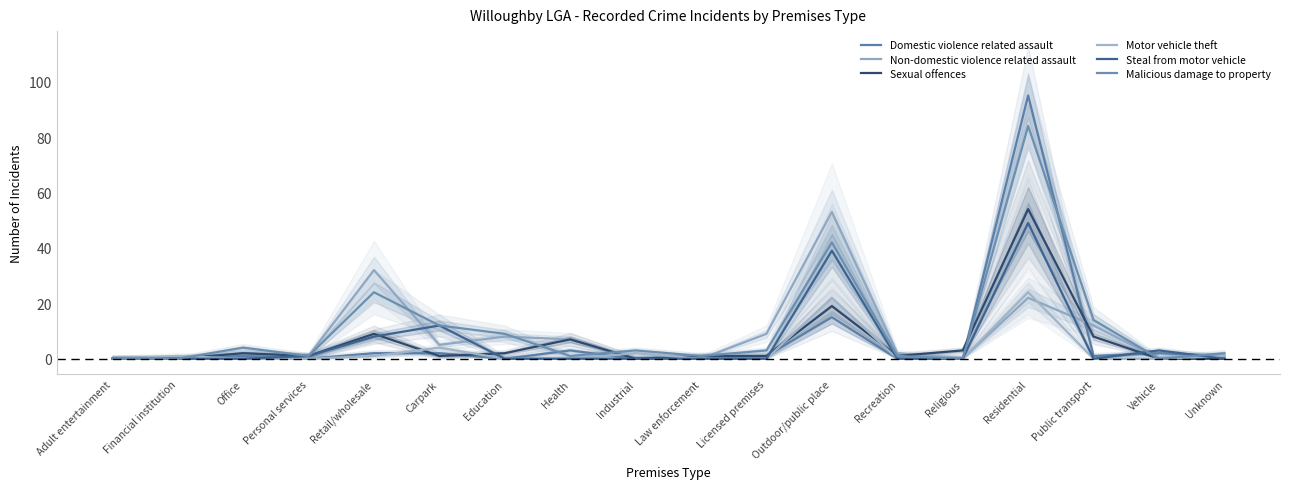

True or false: Non-domestic violence related assault has a value of -16 at Adult entertainment.

False